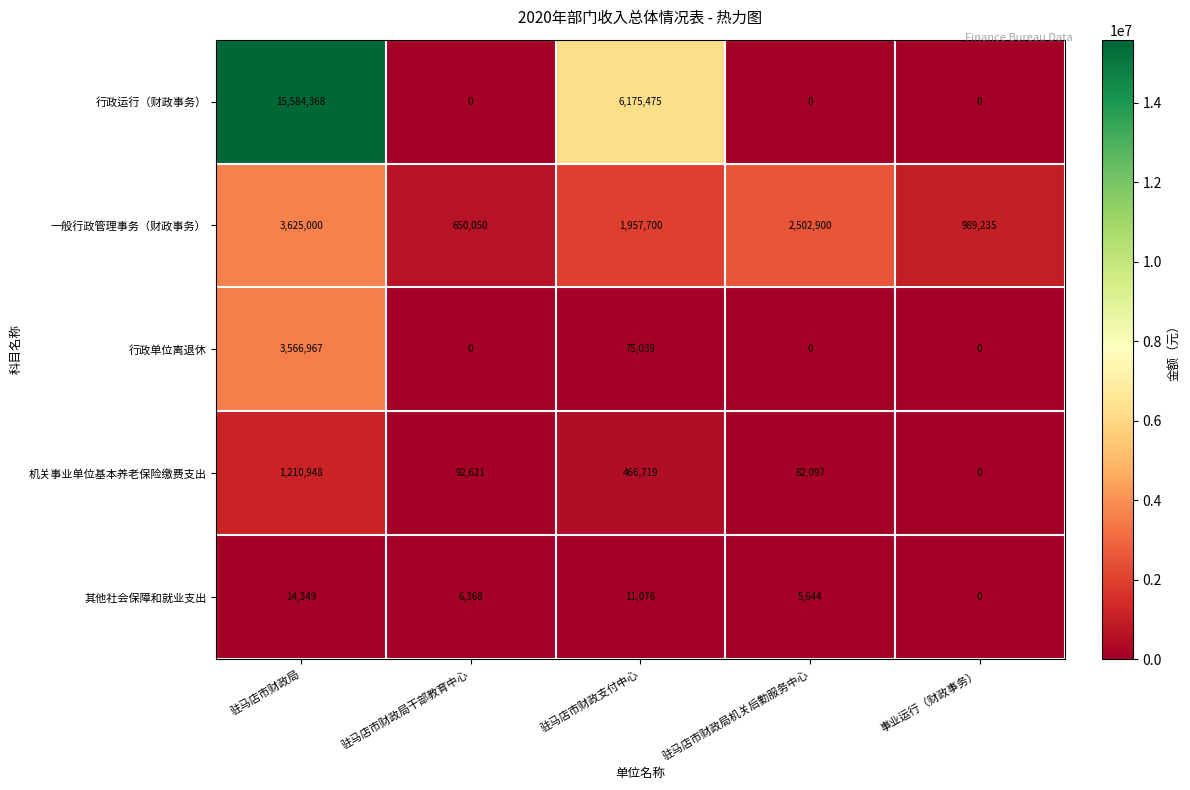

What value does the 一般行政管理事务（财政事务） series have at 驻马店市财政局机关后勤服务中心?

2502900